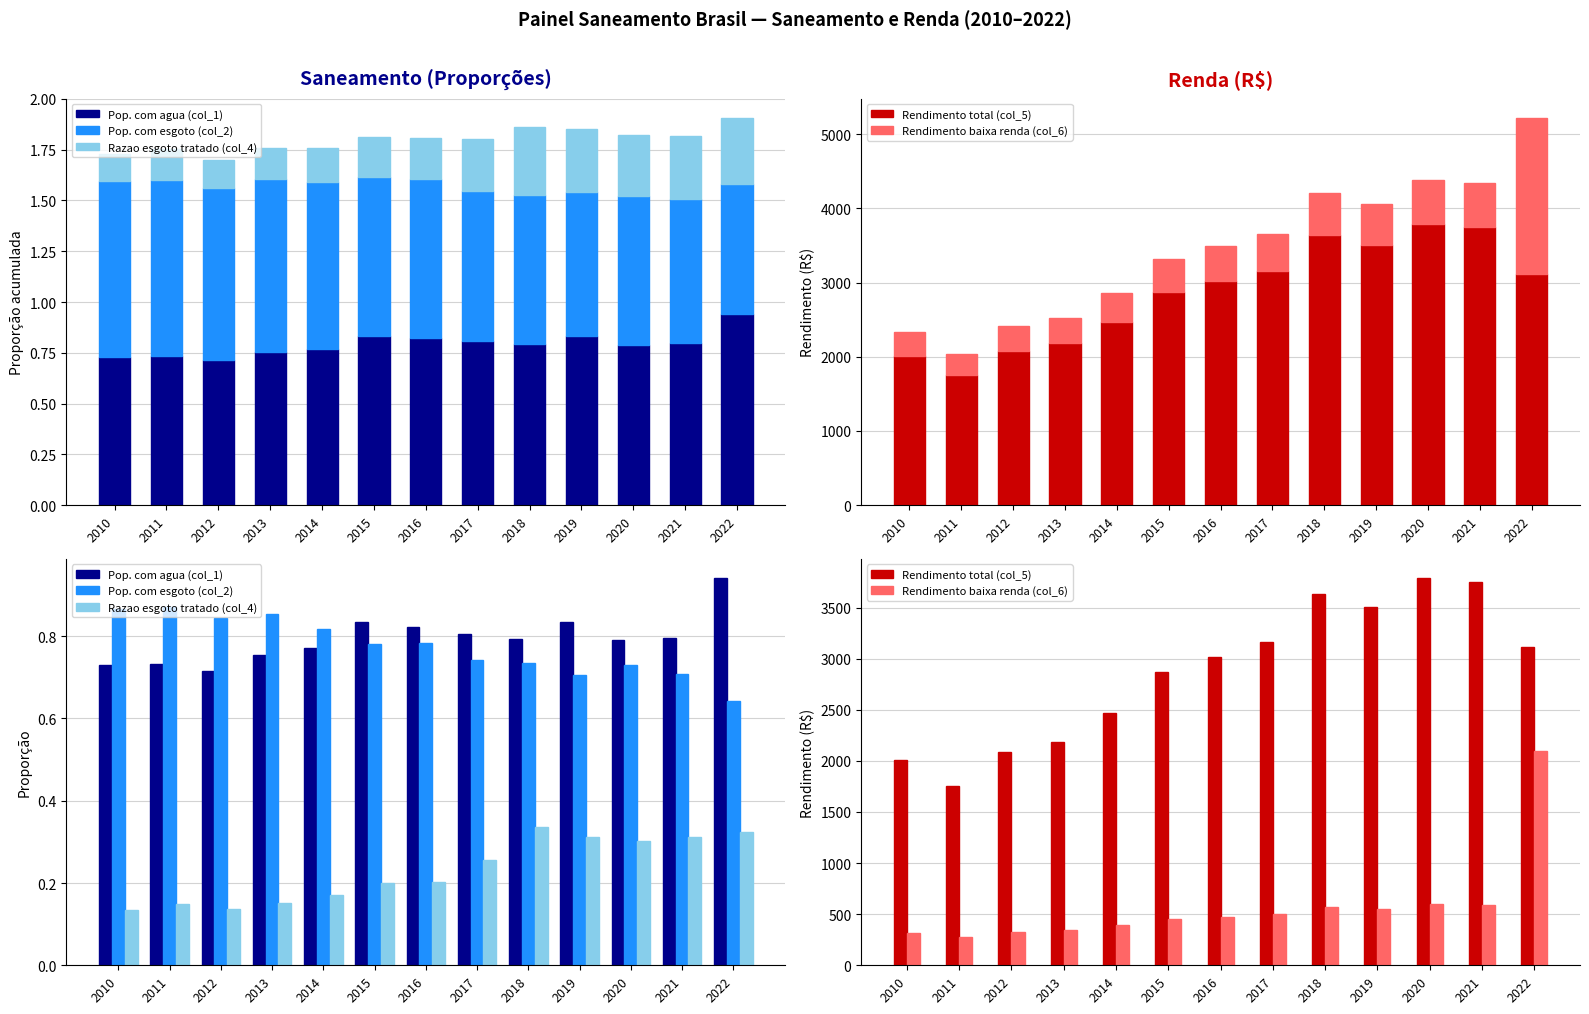

What are all the series names shown in the legend?

Pop. com agua (col_1), Pop. com esgoto (col_2), Razao esgoto tratado (col_4), Rendimento total (col_5), Rendimento baixa renda (col_6)